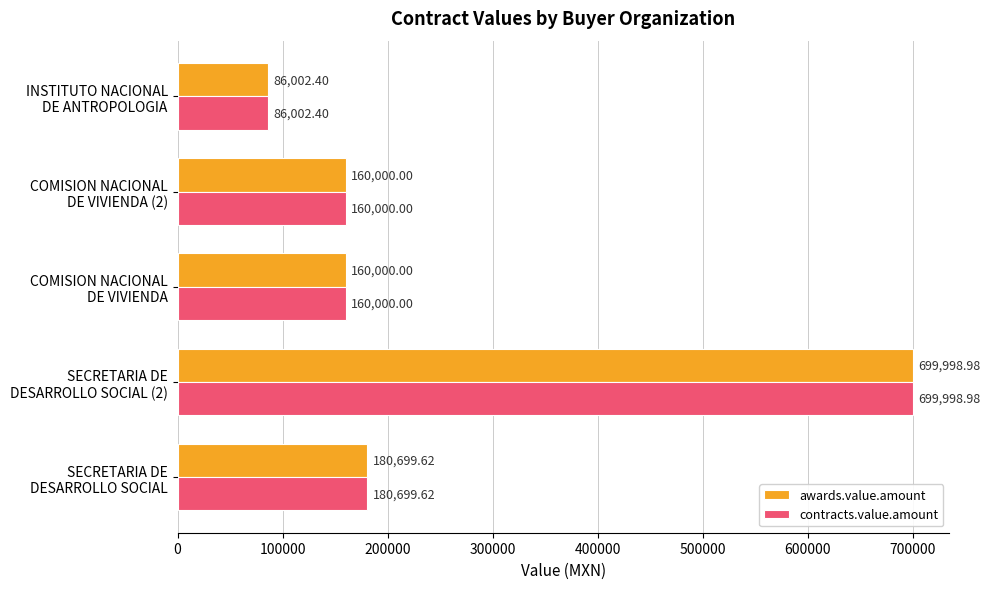

What are all the series names shown in the legend?

awards.value.amount, contracts.value.amount